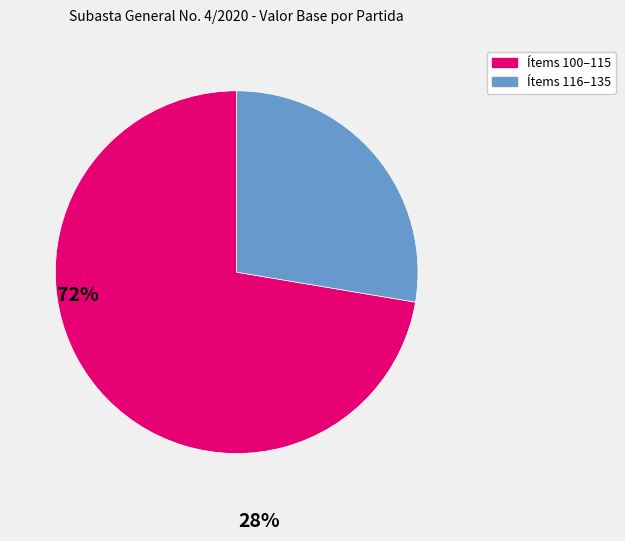

Does any single category account for the majority?

Yes